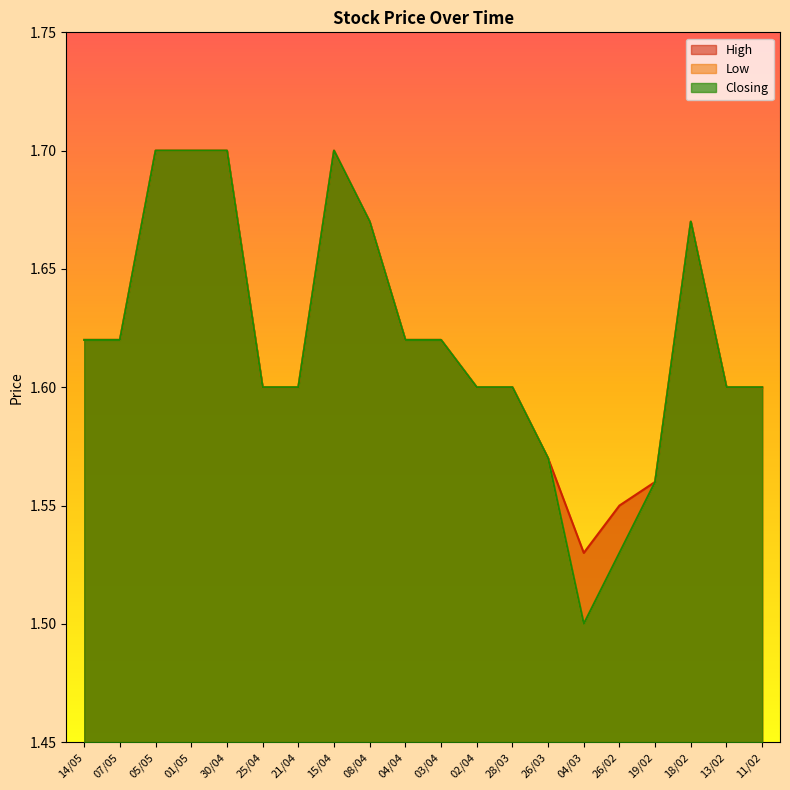

Where is Low nearest to the value 1?

04/03